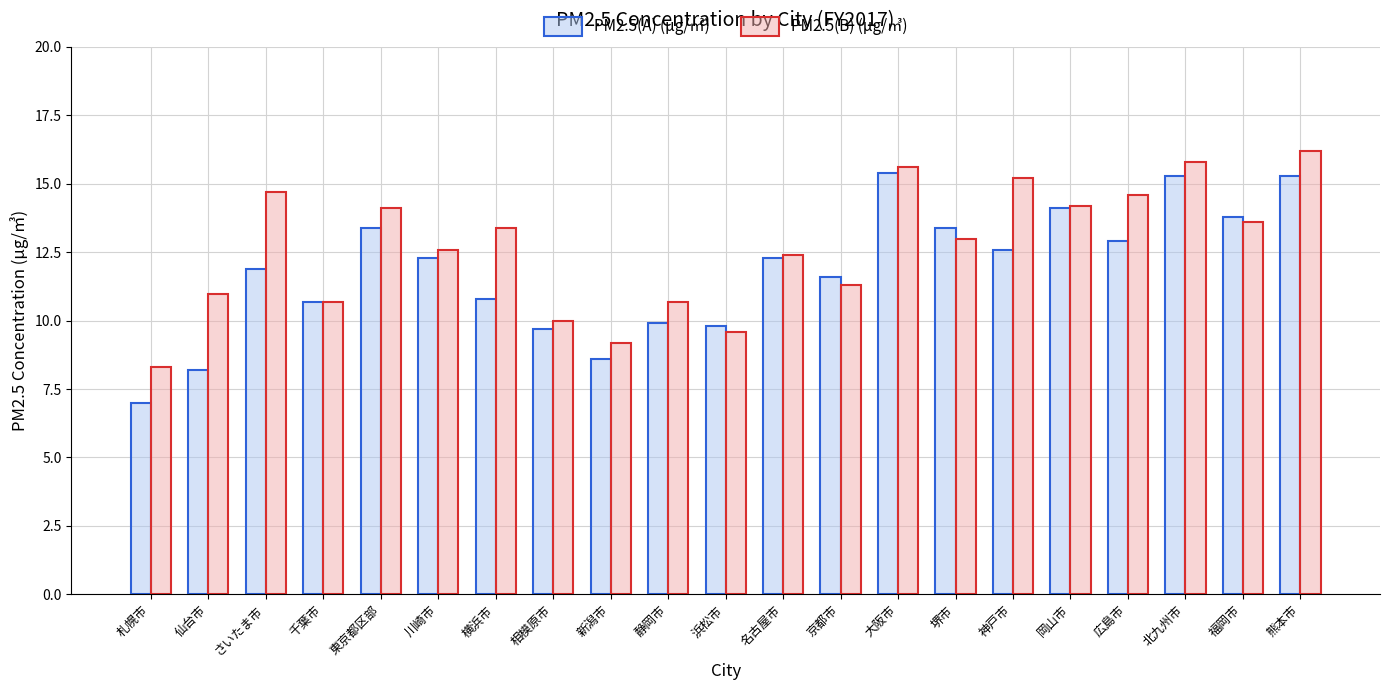

At which category does the chart reach its minimum across all series?

札幌市